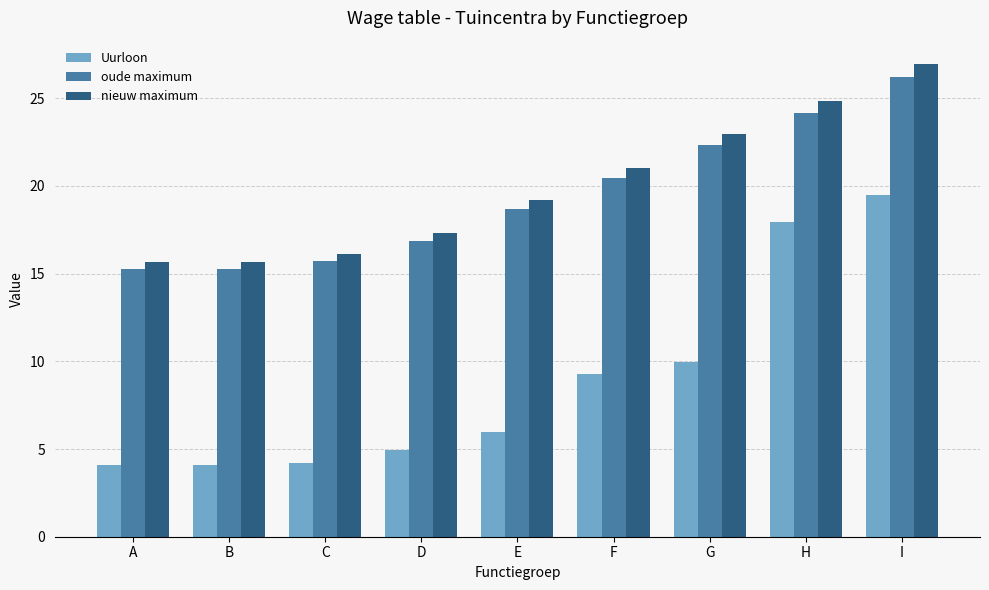

How many data points in nieuw maximum are less than 19?

4